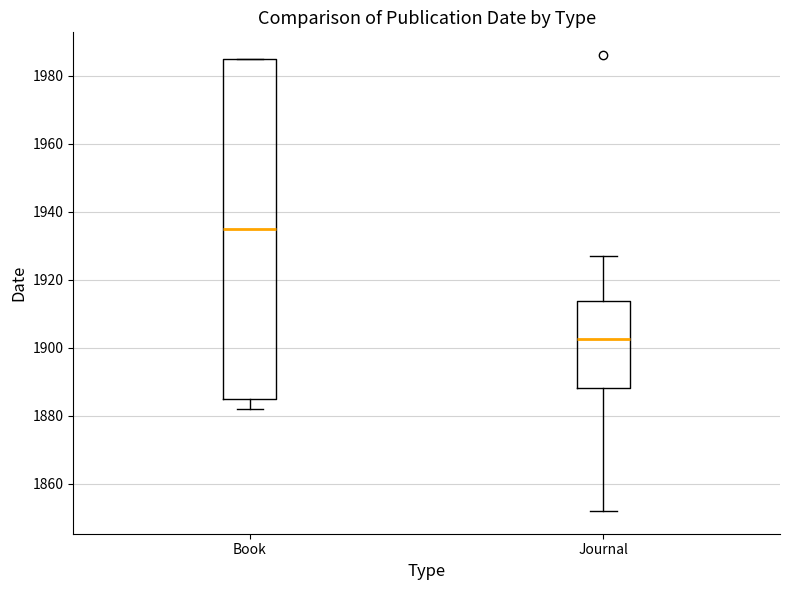

Reading left to right, transcribe this box plot: for each box, give where its median line is, the range the box spans, and where its two whiskers end, as read against the y-axis. The values are not printed on the chart, so give them approximately, as read against the axis.

Book: median 1936, box 1886 to 1986, whiskers 1882 to 1986
Journal: median 1902, box 1888 to 1914, whiskers 1852 to 1928